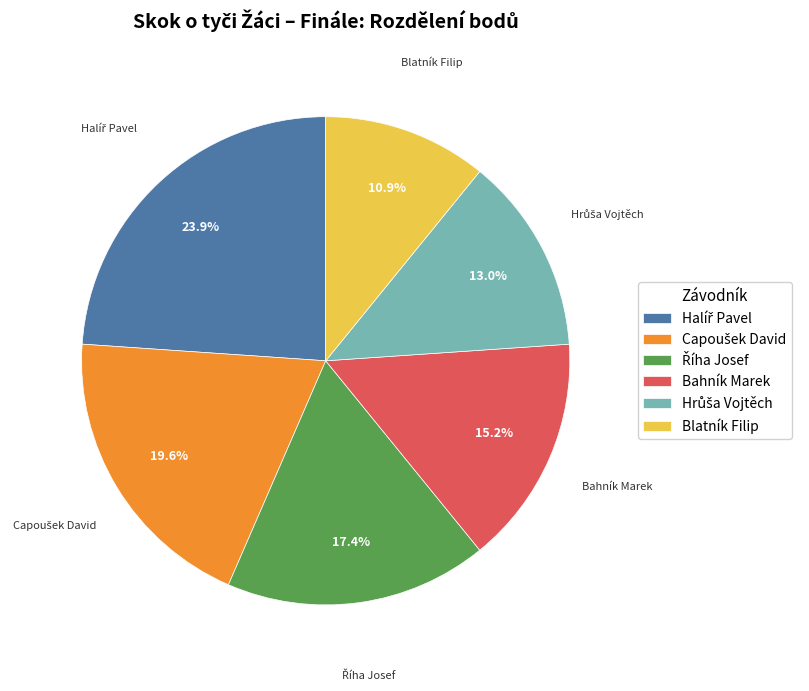

True or false: Blatník Filip accounts for 11% of the total.

True